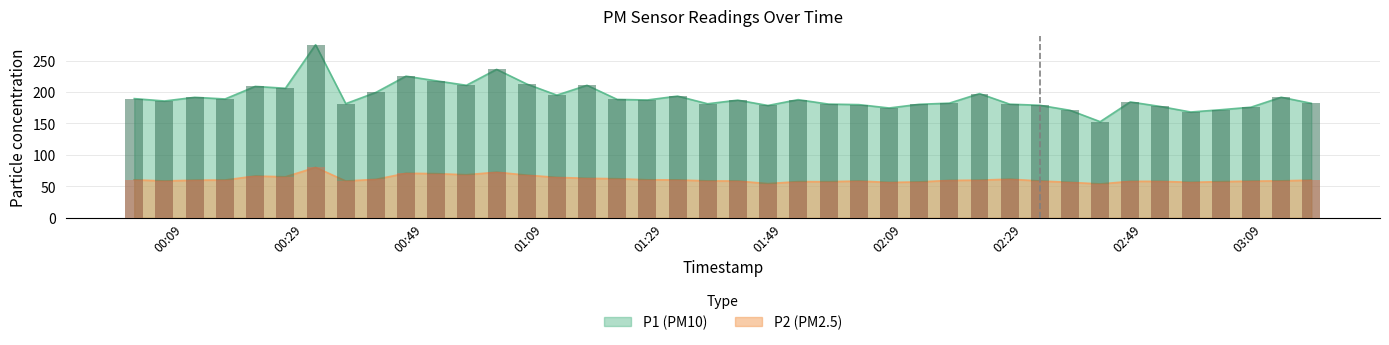

Rank the categories by P2 value from lowest to highest.

2024-01-10T02:41:55, 2024-01-10T01:46:29, 2024-01-10T02:06:42, 2024-01-10T02:36:53, 2024-01-10T02:57:01, 2024-01-10T02:11:43, 2024-01-10T01:56:36, 2024-01-10T03:02:03, 2024-01-10T01:51:31, 2024-01-10T02:46:56, 2024-01-10T02:51:58, 2024-01-10T03:07:05, 2024-01-10T02:01:39, 2024-01-10T01:41:27, 2024-01-10T00:36:03, 2024-01-10T02:31:51, 2024-01-10T00:05:48, 2024-01-10T01:36:25, 2024-01-10T03:12:07, 2024-01-10T02:16:45, 2024-01-10T02:21:47, 2024-01-10T00:10:51, 2024-01-10T03:17:08, 2024-01-10T00:15:55, 2024-01-10T01:31:24, 2024-01-10T00:00:46, 2024-01-10T01:26:22, 2024-01-10T00:41:05, 2024-01-10T02:26:49, 2024-01-10T01:21:20, 2024-01-10T01:16:18, 2024-01-10T01:11:16, 2024-01-10T00:25:59, 2024-01-10T00:20:57, 2024-01-10T01:06:15, 2024-01-10T00:56:11, 2024-01-10T00:51:08, 2024-01-10T00:46:06, 2024-01-10T01:01:13, 2024-01-10T00:31:01